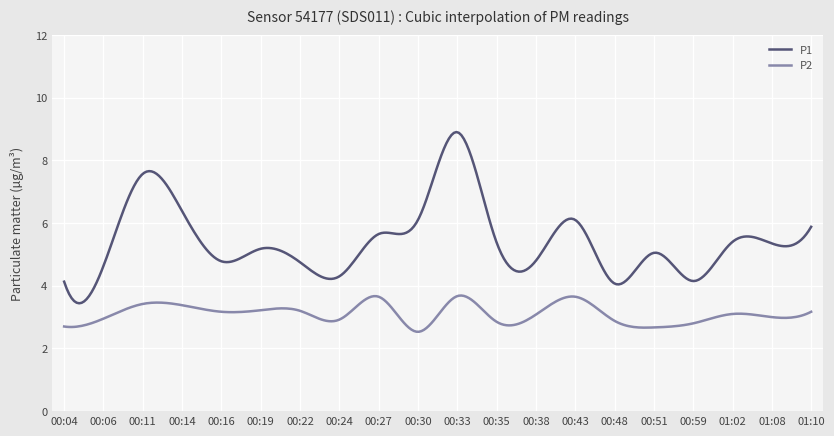

Which series has the widest spread of values?

P1